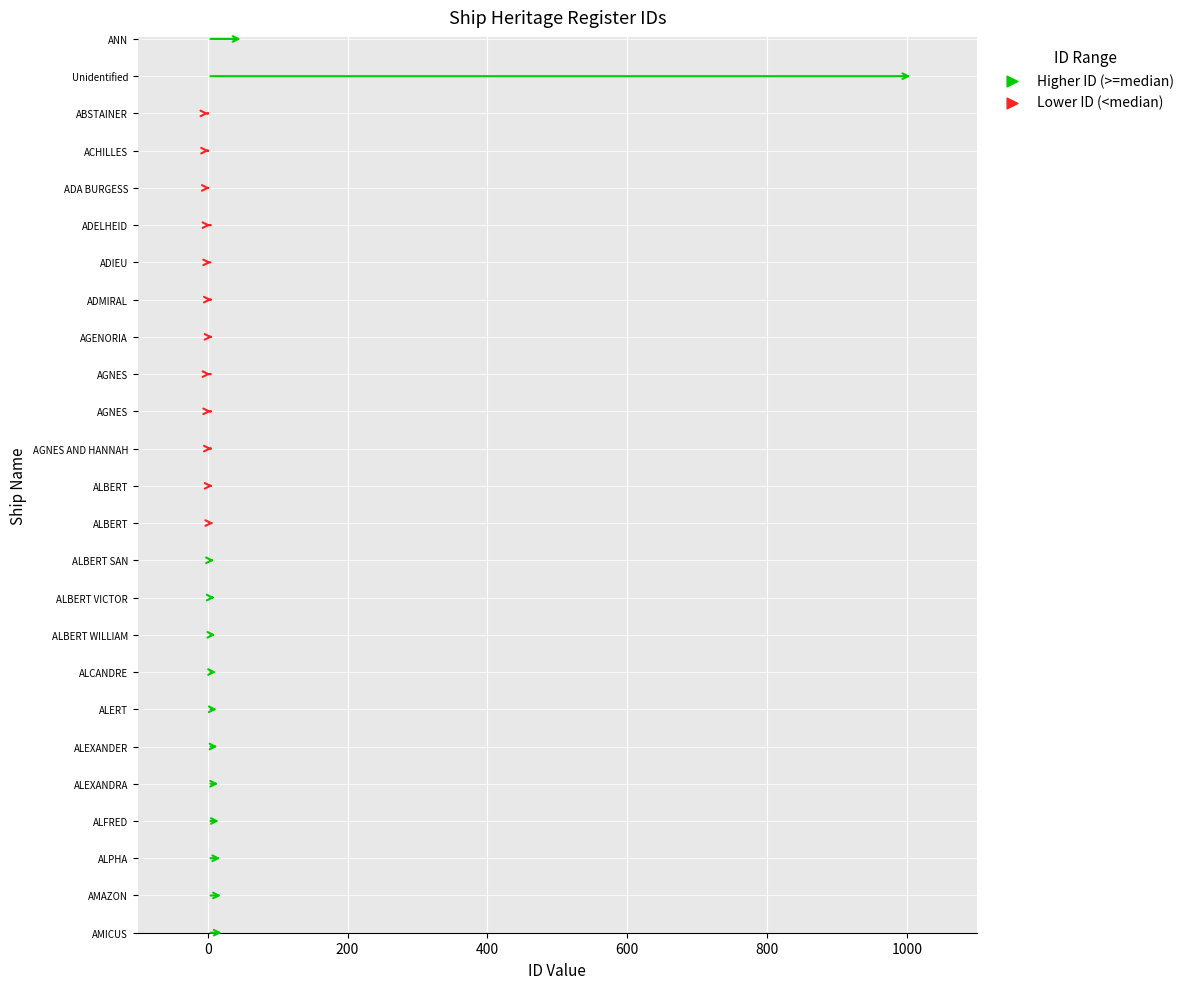

Which has a higher value, ALPHA or ALBERT?

ALPHA